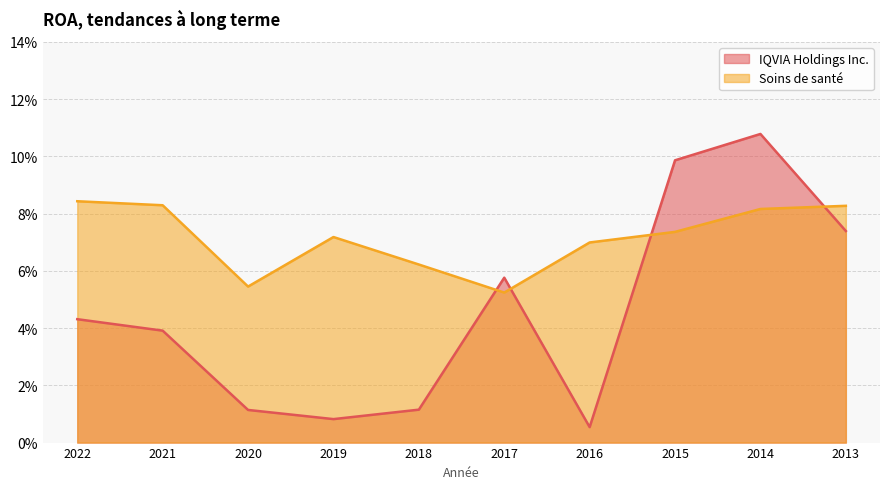

Reading left to right, transcribe all the data shown in this chart.

IQVIA Holdings Inc.: 0.0	0.0	0.0	0.0	0.0	0.1	0.0	0.1	0.1	0.1
Soins de santé: 0.1	0.1	0.1	0.1	0.1	0.1	0.1	0.1	0.1	0.1